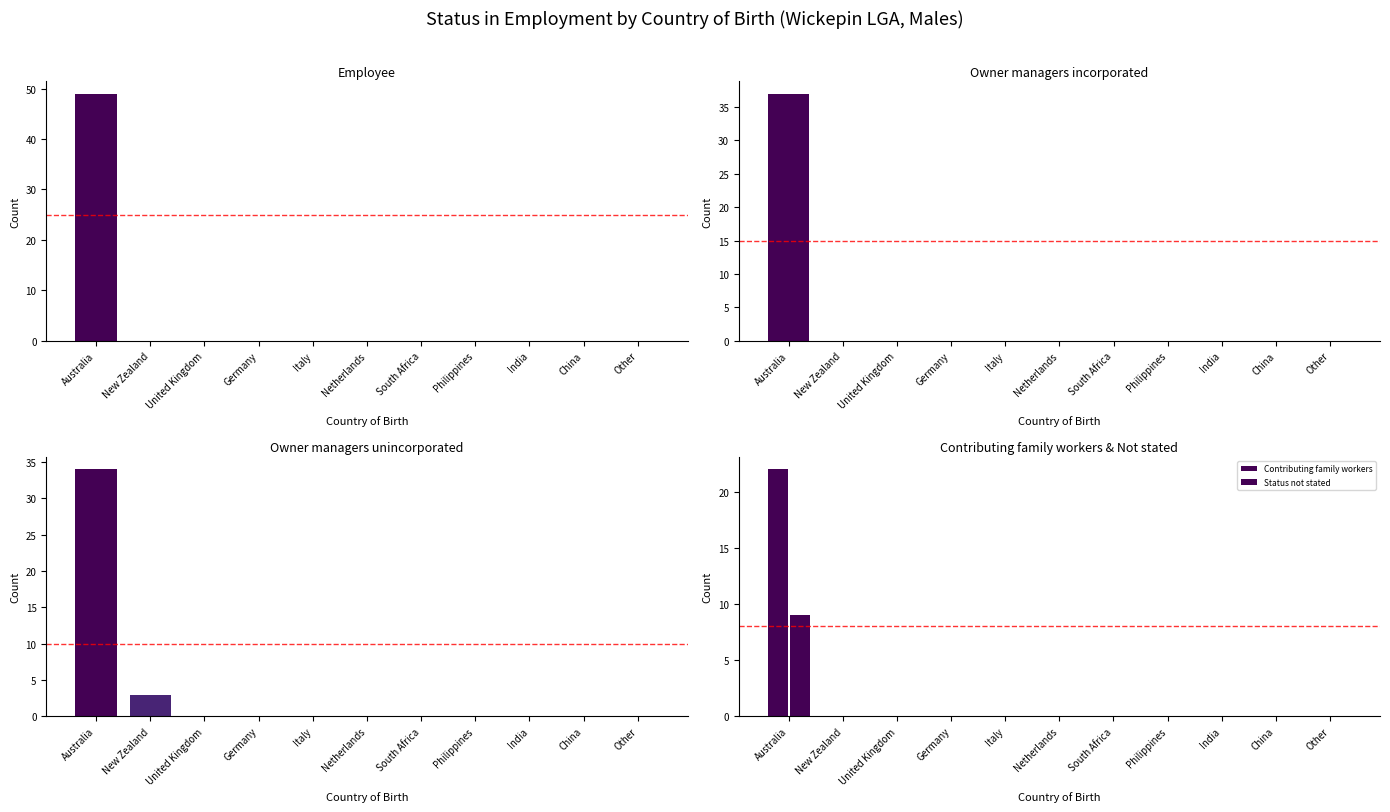

What is the difference between the Owner managers unincorporated values at Australia and India?

34